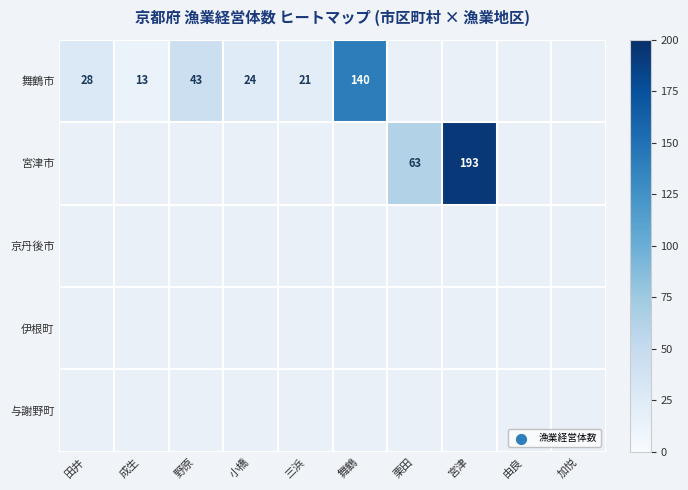

How many data points does each series have?

10